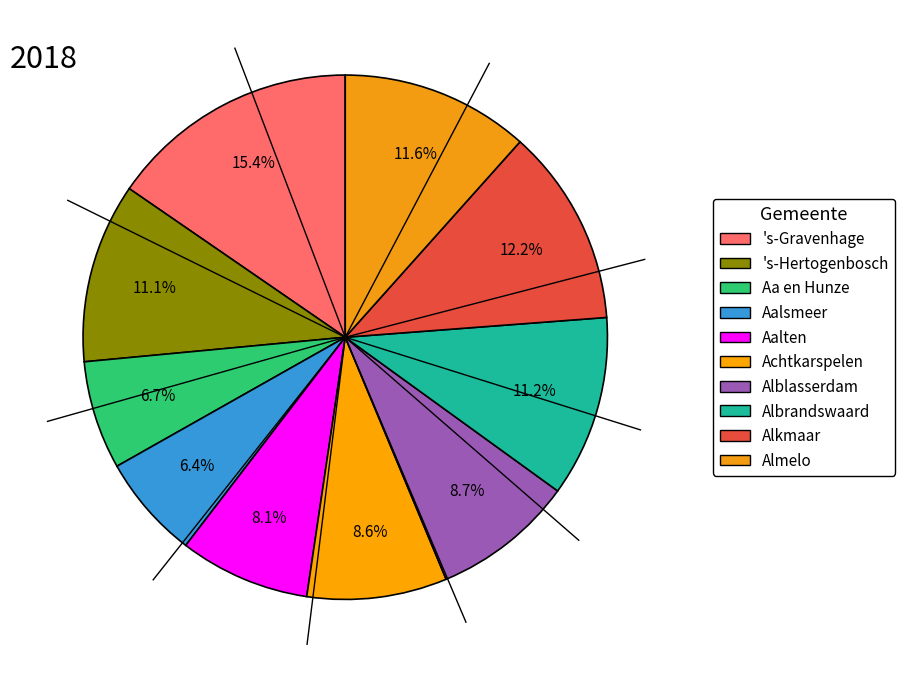

To the nearest percent, what percentage of the pie is Almelo?

12%